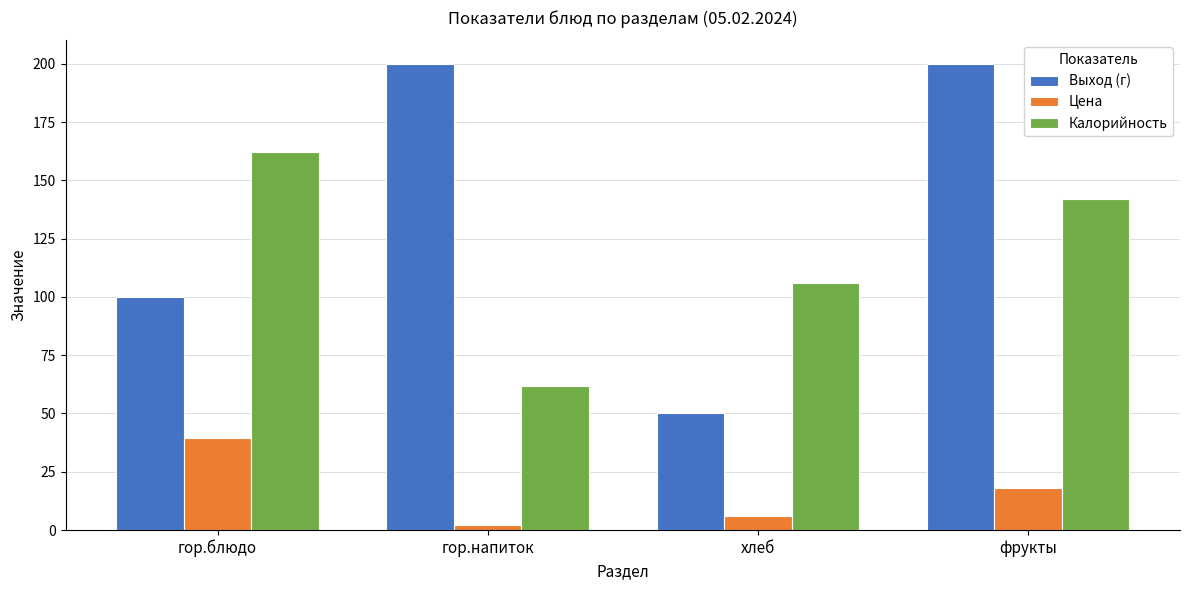

Are the bars grouped side by side (vs. stacked)?

Yes